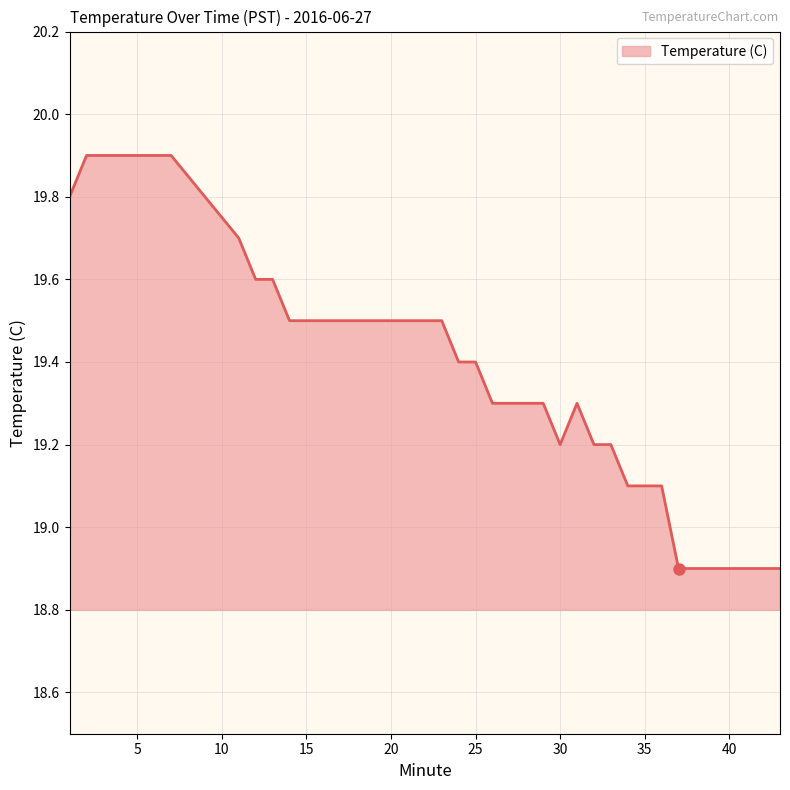

What is the maximum value shown in the chart?

19.9